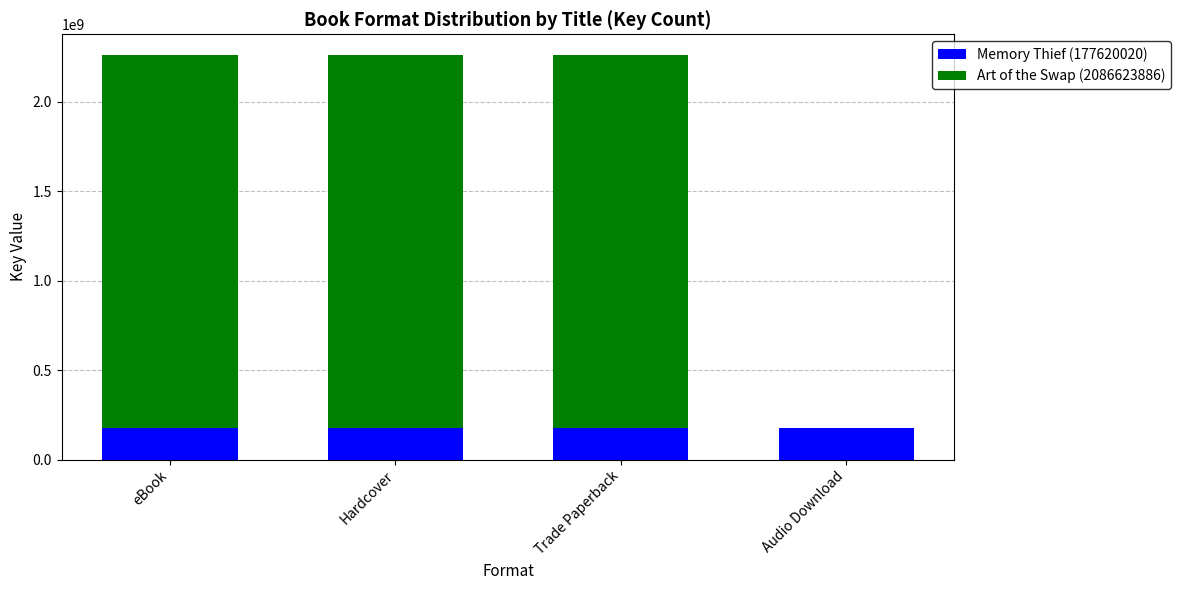

Are the bars horizontal?

No